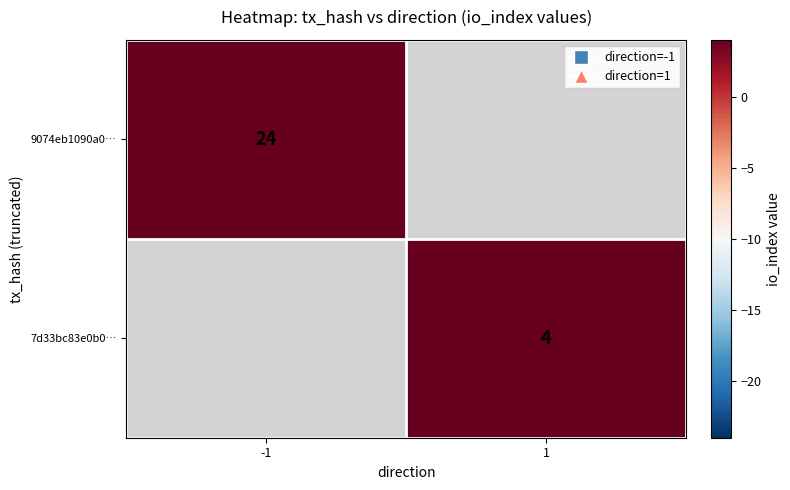

True or false: 7d33bc83e0b0… has a value of 2 at 1.

False